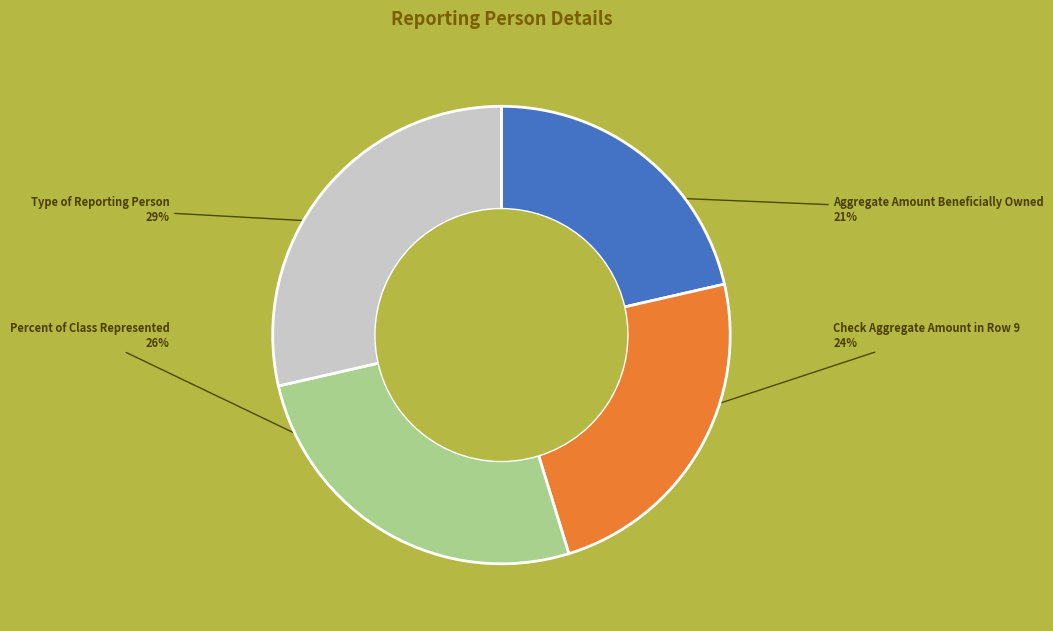

Count the number of slices in the pie.

4